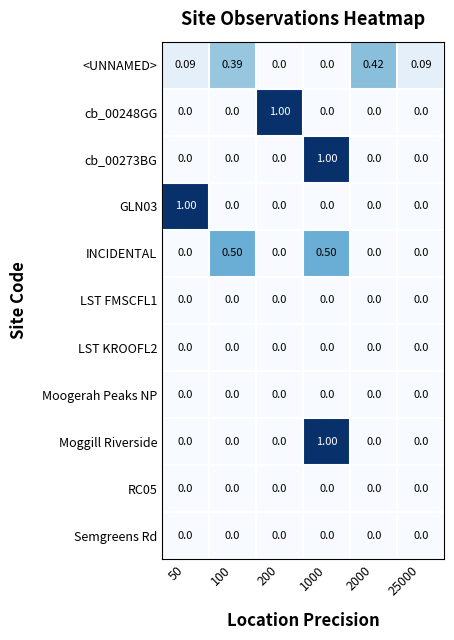

Is the value of cb_00248GG at 50 greater than the value of cb_00273BG at 1000?

No